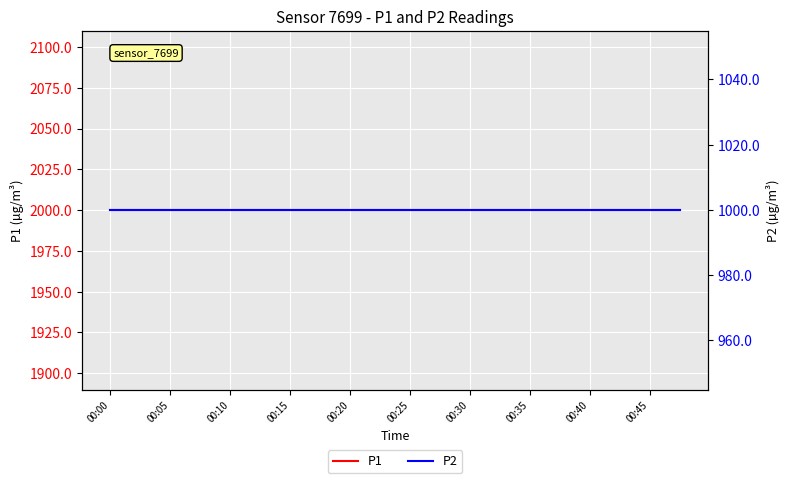

What is the maximum value for P2?

999.9